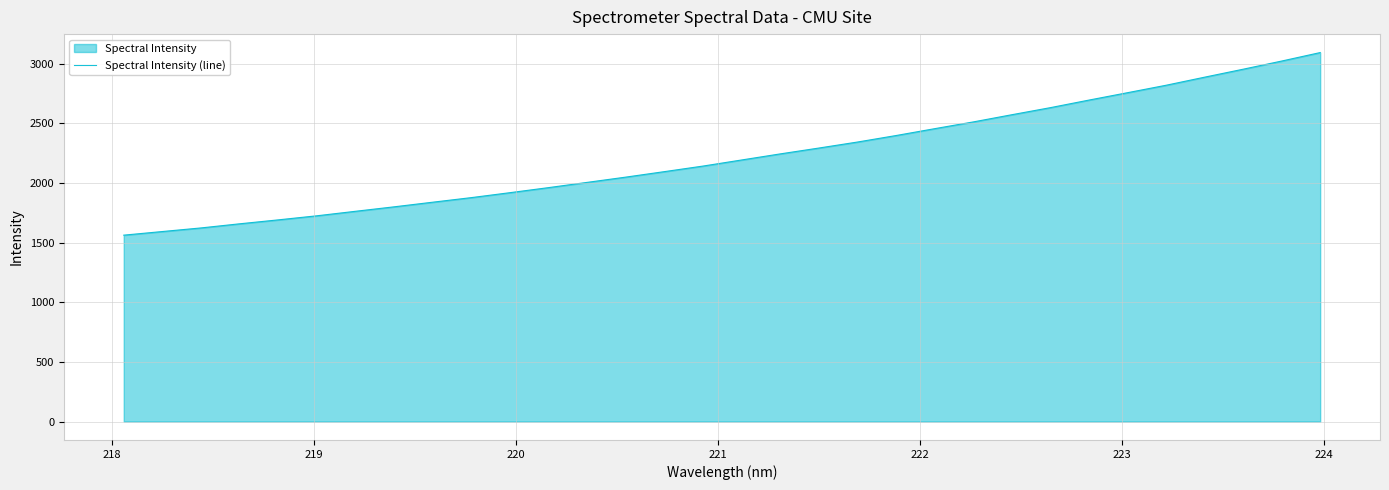

What is the minimum value shown in the chart?

1563.3